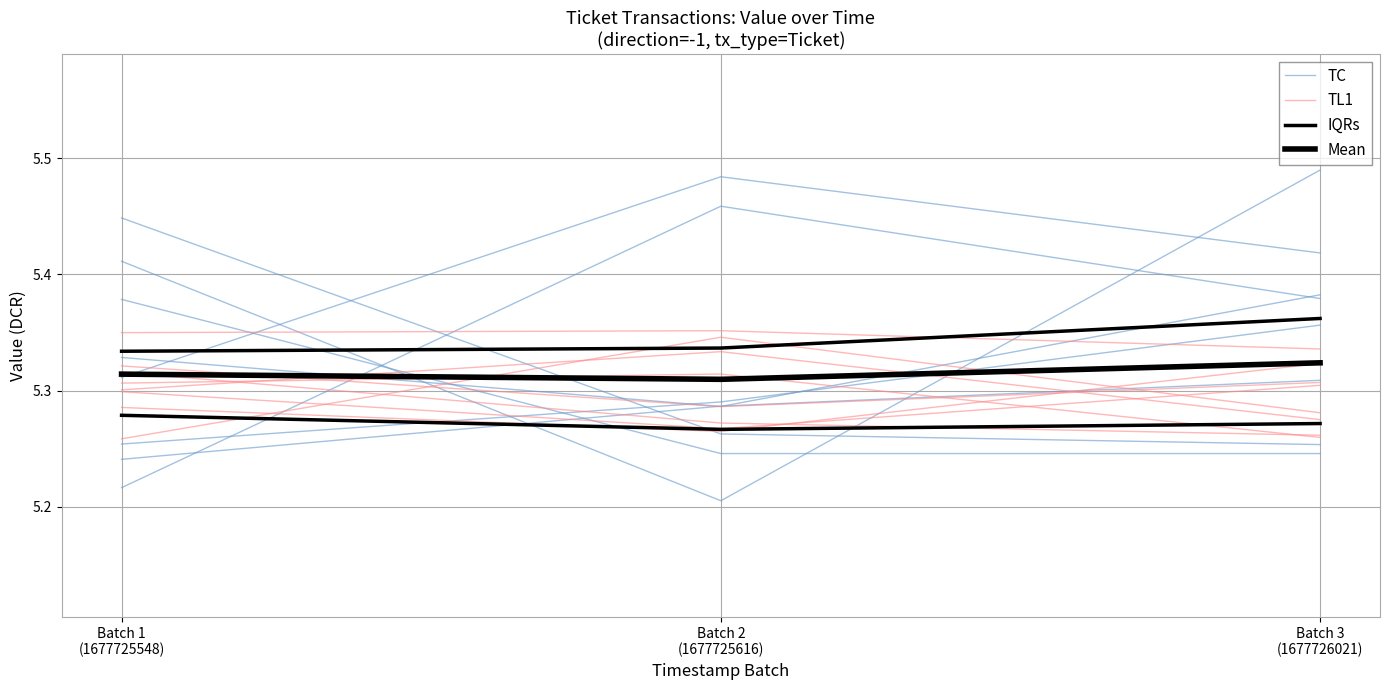

What is the maximum value for Mean?

5.3